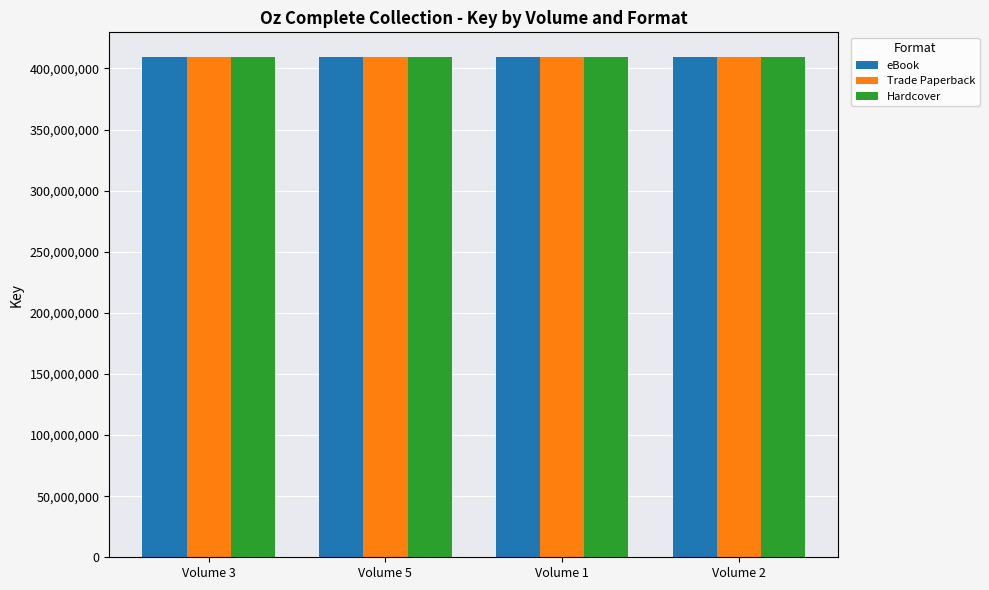

What are all the series names shown in the legend?

eBook, Trade Paperback, Hardcover